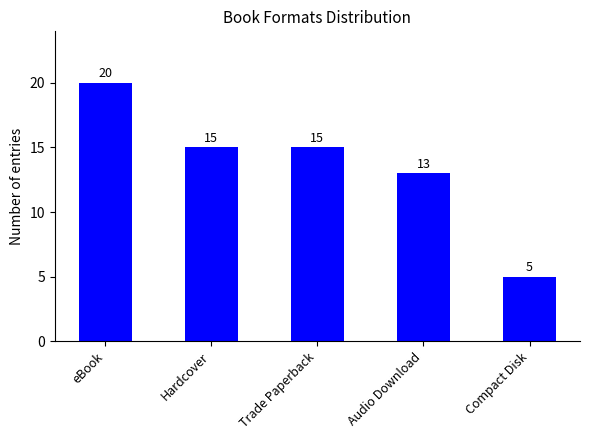

At which category does the chart reach its peak across all series?

eBook